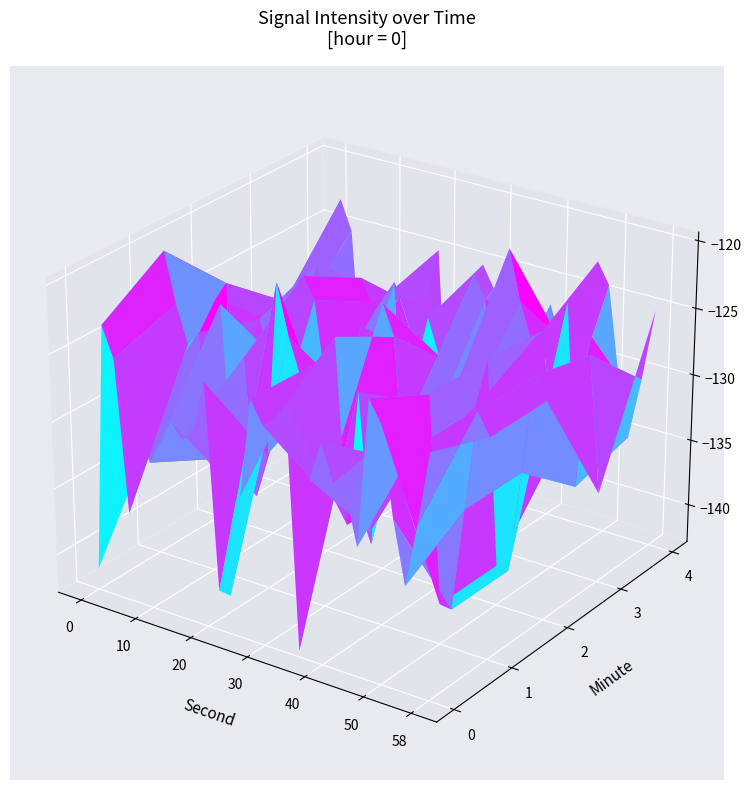

What is the highest value of the 0 series?

-122.5